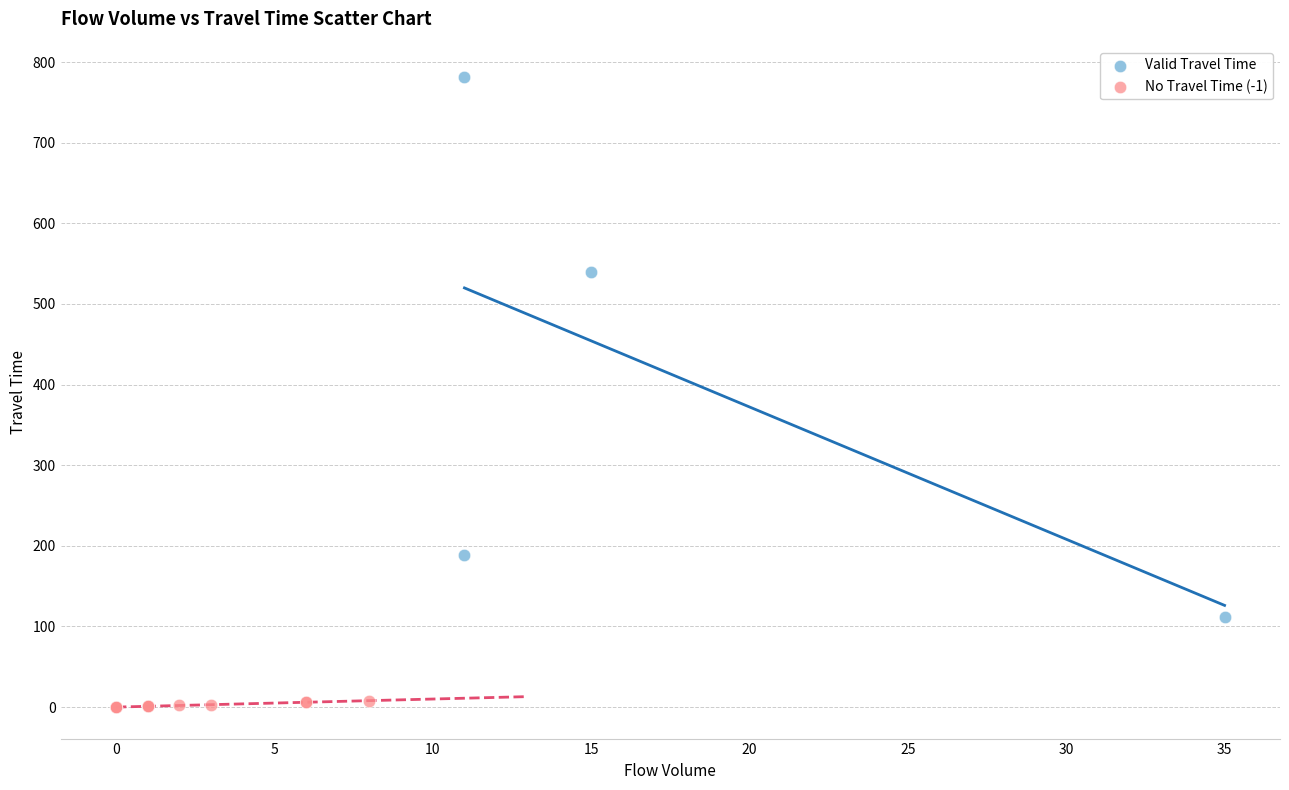

Which series has the largest Y range (max minus min)?

Valid Travel Time